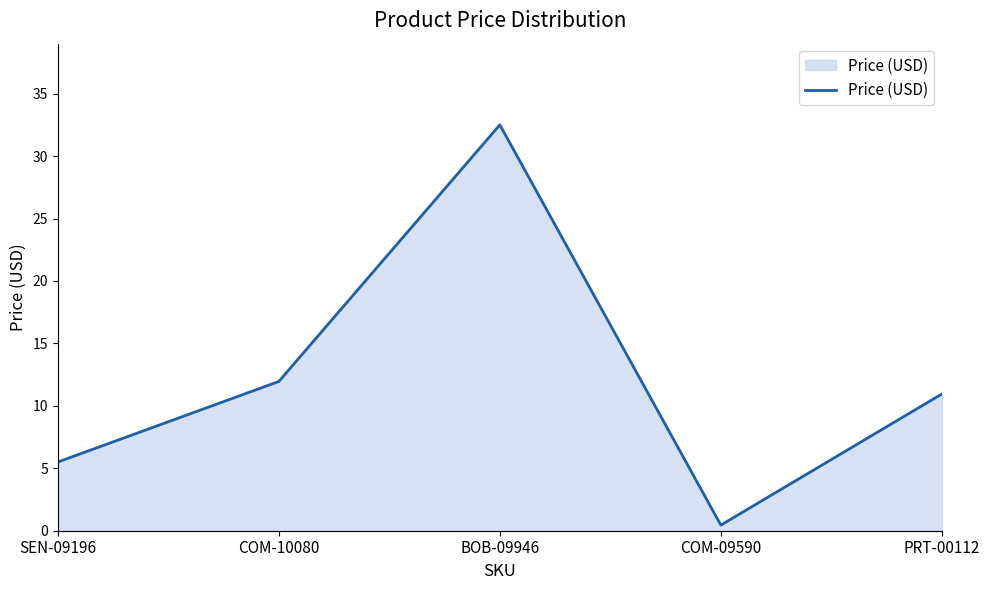

Which category has the highest value across all series?

BOB-09946